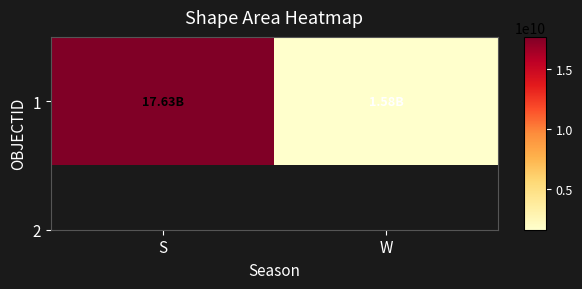

Reading right to left, what are all the values shown in this chart?

W=1578387567.2	S=17634948703.2